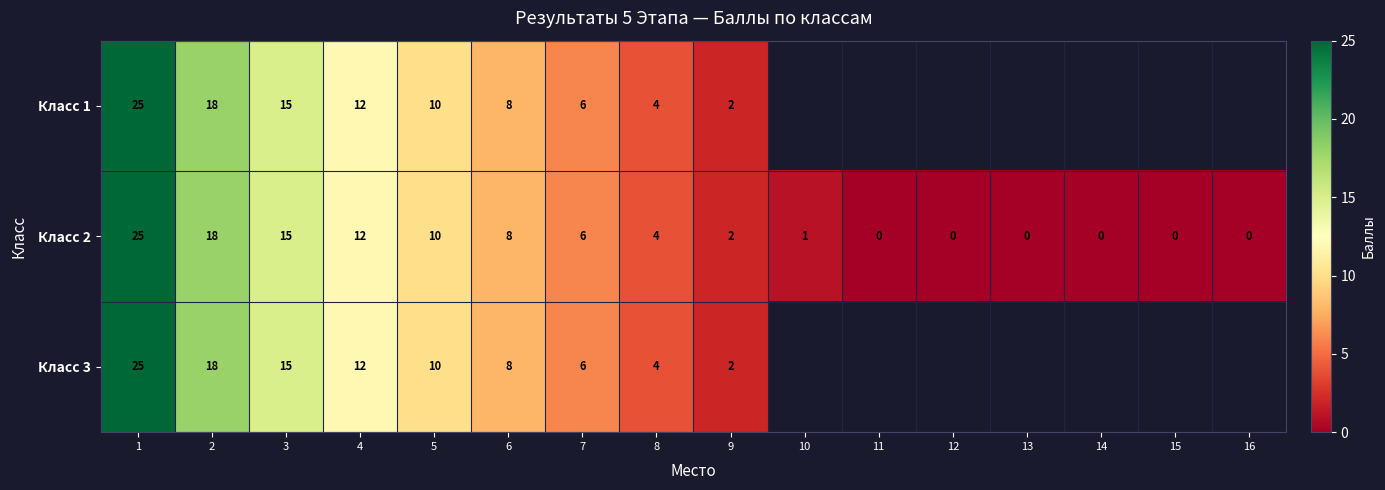

True or false: Класс 2 has a value of 18 at 2.

True